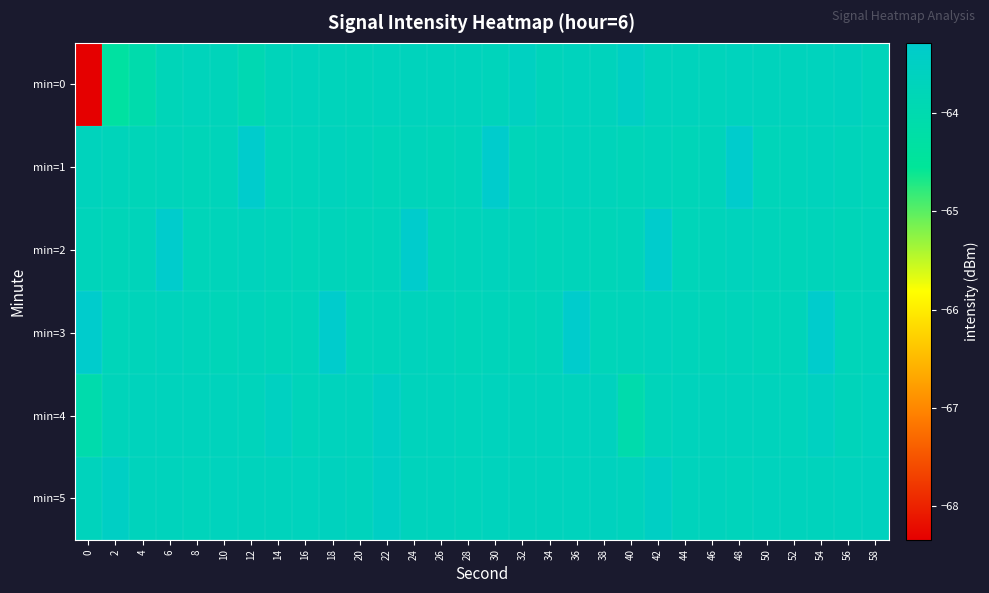

Rank the series at 48 from lowest to highest value.

min=3, min=5, min=2, min=4, min=0, min=1